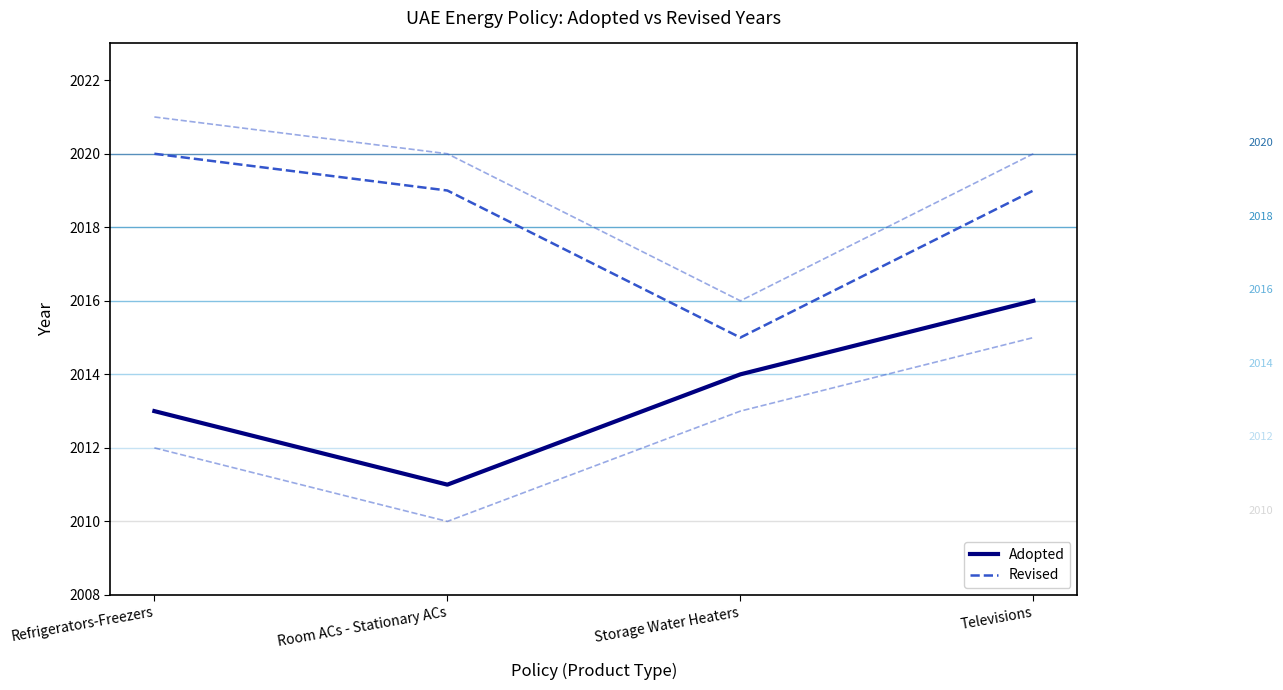

Is the value of Adopted at Storage Water Heaters greater than the value of Revised at Storage Water Heaters?

No